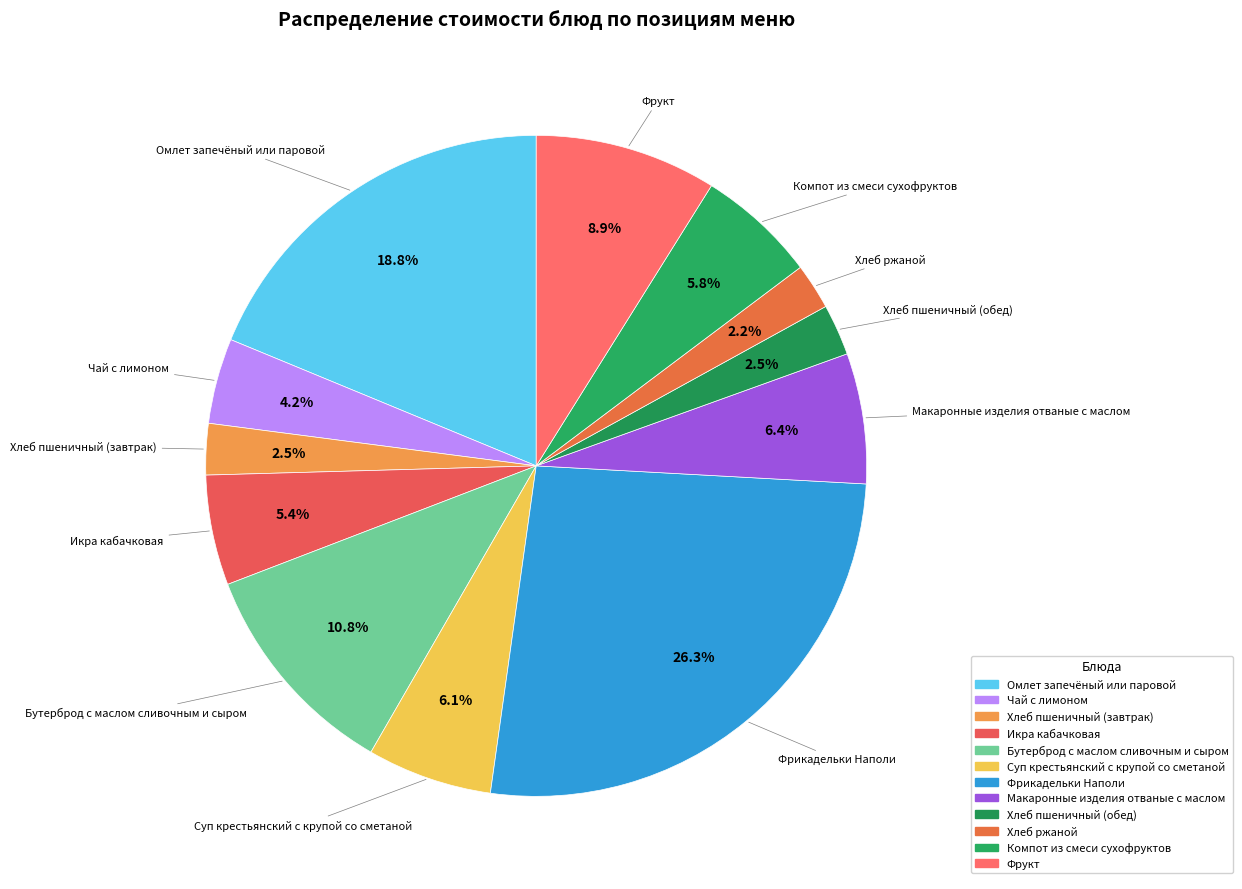

How many segments does this pie chart have?

12